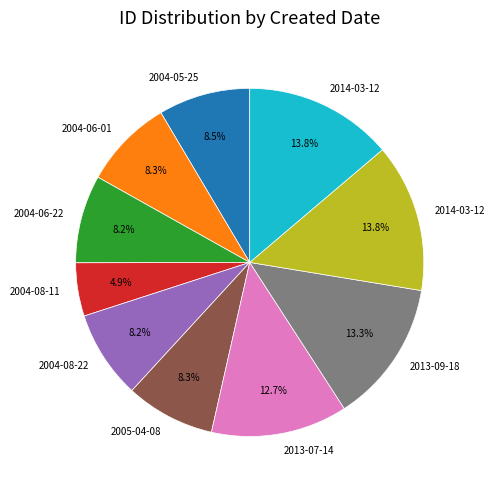

Is there any slice that represents more than half of the pie?

No